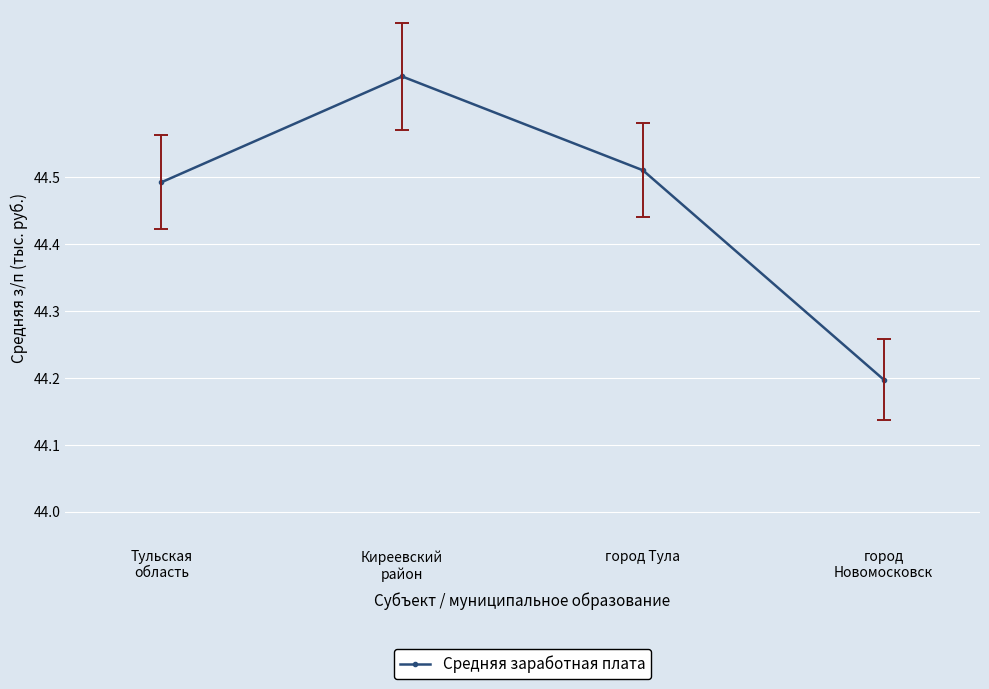

Rank the categories by value from lowest to highest.

город
Новомосковск, Тульская
область, город Тула, Киреевский
район